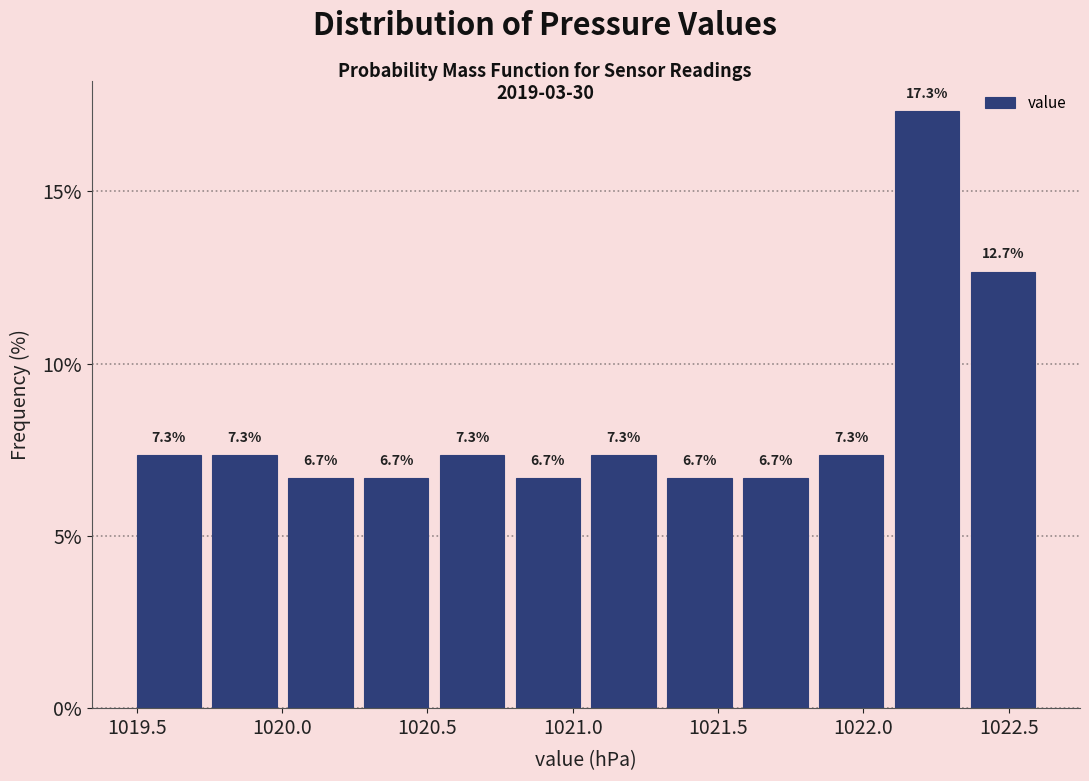

Reading left to right, transcribe this chart: for each bar, give the range it covers on the x-axis and its height. The bar edges are not printed on the chart, so give them approximately, as read against the axis.

1019.50 to 1019.75: 7.3
1019.75 to 1020.00: 7.3
1020.00 to 1020.25: 6.7
1020.25 to 1020.50: 6.7
1020.50 to 1020.80: 7.3
1020.80 to 1021.05: 6.7
1021.05 to 1021.30: 7.3
1021.30 to 1021.55: 6.7
1021.55 to 1021.85: 6.7
1021.85 to 1022.10: 7.3
1022.10 to 1022.35: 17.3
1022.35 to 1022.60: 12.7